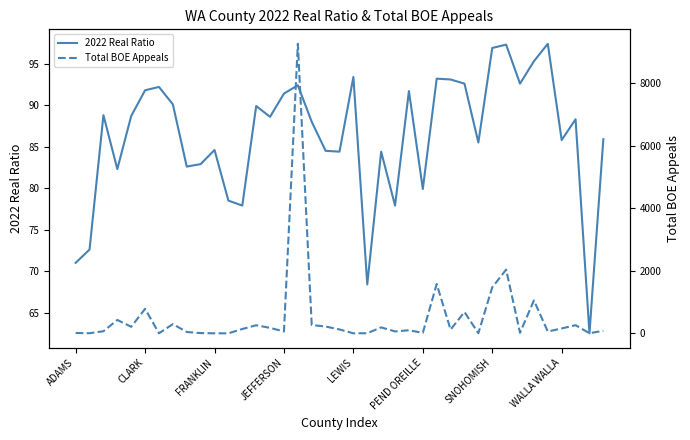

How many intersections are there between Total BOE Appeals and 2022 Real Ratio?

20